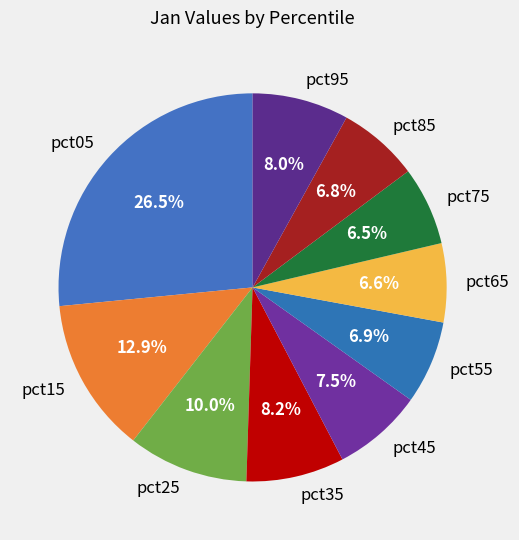

The pct75 slice represents 1% of the pie. True or false?

False